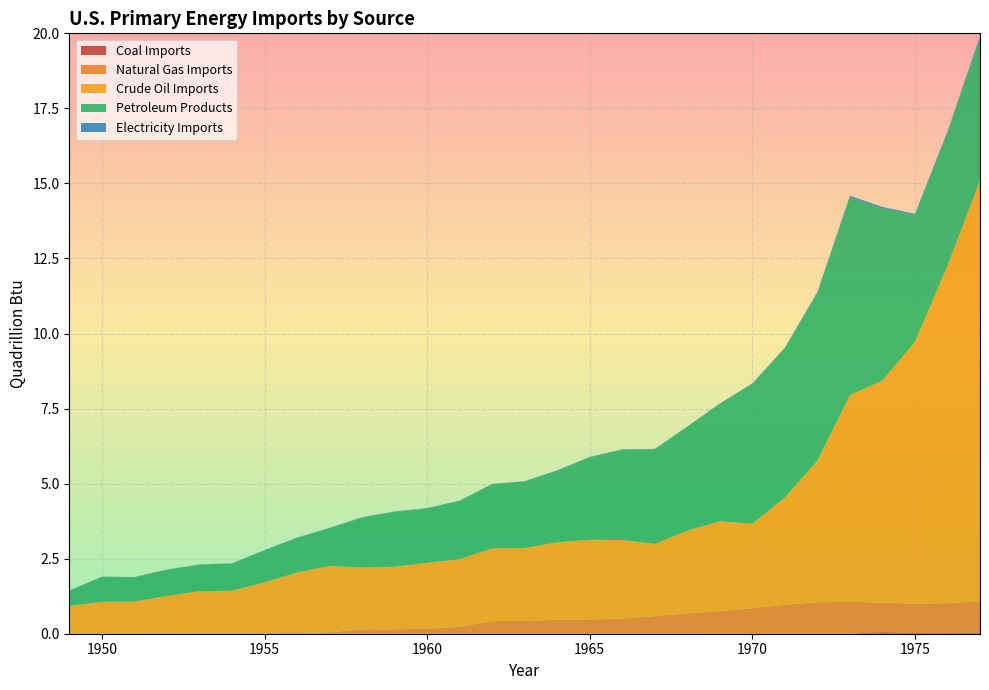

Reading right to left, what are all the values shown in this chart?

Coal Imports: 0.0	0.0	0.0	0.1	0.0	0.0	0.0	0.0	0.0	0.0	0.0	0.0	0.0	0.0	0.0	0.0	0.0	0.0	0.0	0.0	0.0	0.0	0.0	0.0	0.0	0.0	0.0	0.0	0.0
Natural Gas Imports: 1.0	1.0	1.0	1.0	1.1	1.0	1.0	0.8	0.7	0.7	0.6	0.5	0.5	0.5	0.4	0.4	0.2	0.2	0.1	0.1	0.0	0.0	0.0	0.0	0.0	0.0	0.0	0.0	0.0
Crude Oil Imports: 14.0	11.2	8.7	7.4	6.9	4.7	3.6	2.8	3.0	2.8	2.4	2.6	2.7	2.6	2.4	2.4	2.3	2.2	2.1	2.1	2.2	2.0	1.7	1.4	1.4	1.2	1.1	1.1	0.9
Petroleum Products: 4.7	4.4	4.2	5.7	6.6	5.6	5.0	4.7	3.9	3.5	3.2	3.0	2.7	2.4	2.2	2.1	1.9	1.8	1.8	1.7	1.3	1.1	1.1	0.9	0.9	0.9	0.8	0.8	0.5
Electricity Imports: 0.1	0.0	0.0	0.1	0.1	0.0	0.0	0.0	0.0	0.0	0.0	0.0	0.0	0.0	0.0	0.0	0.0	0.0	0.0	0.0	0.0	0.0	0.0	0.0	0.0	0.0	0.0	0.0	0.0